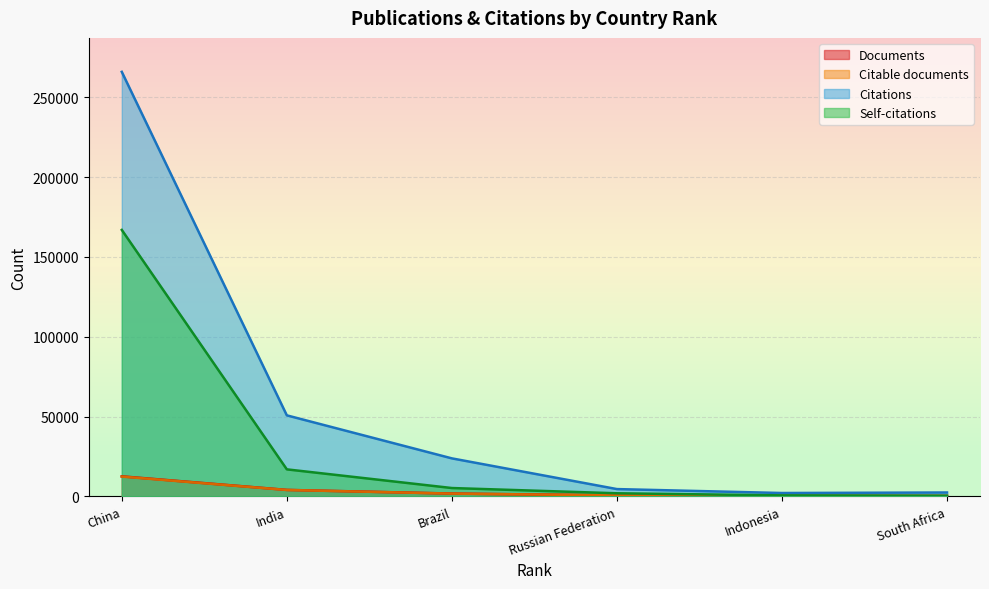

The value of Citations at Brazil is 7915. True or false?

False